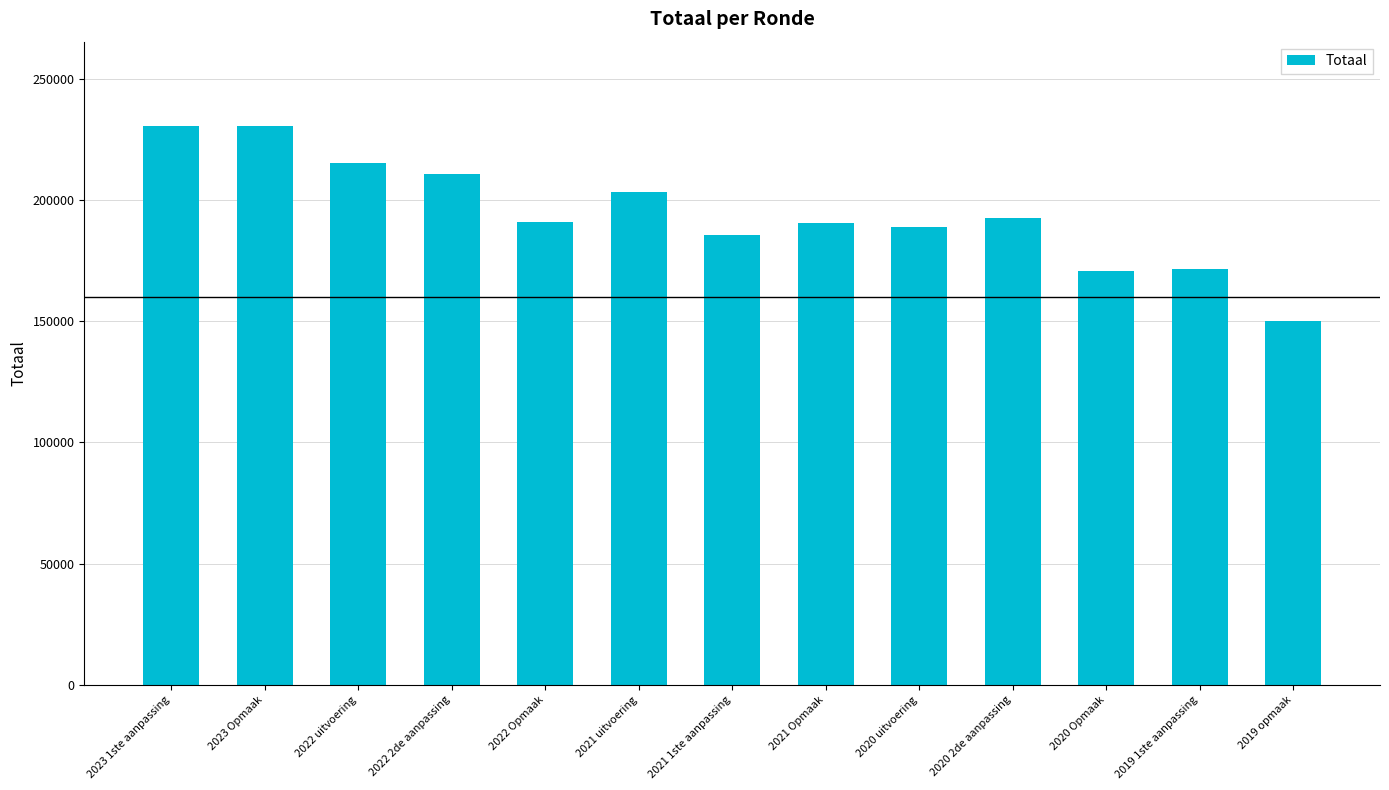

What is the label of the 2nd bar from the right?

2019 1ste aanpassing